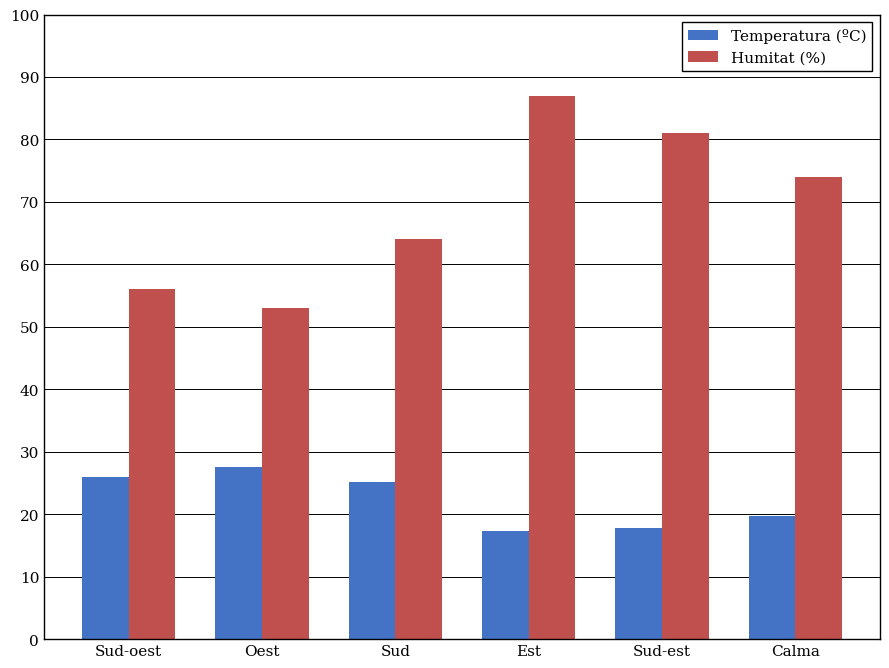

What is the value of the Temperatura (ºC) bar at the 2nd from the left?

27.5